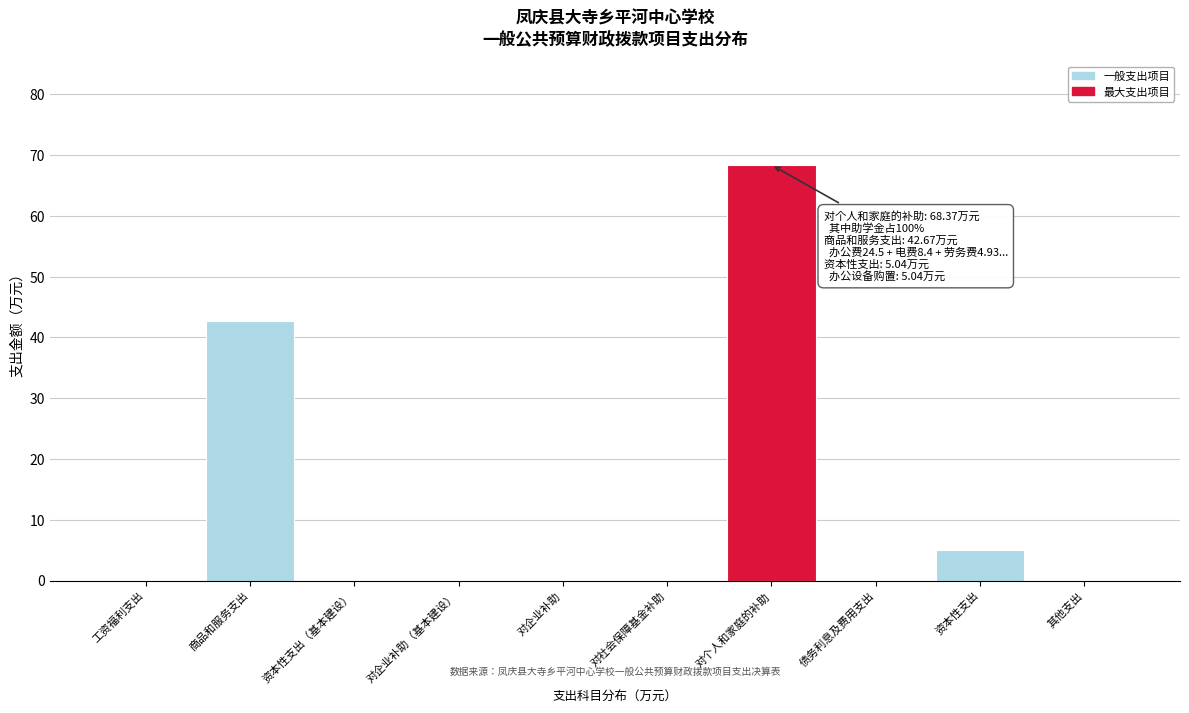

Reading left to right, list all the values displayed in this chart.

工资福利支出=0.0	商品和服务支出=42.7	资本性支出（基本建设）=0.0	对企业补助（基本建设）=0.0	对企业补助=0.0	对社会保障基金补助=0.0	对个人和家庭的补助=68.4	债务利息及费用支出=0.0	资本性支出=5.0	其他支出=0.0